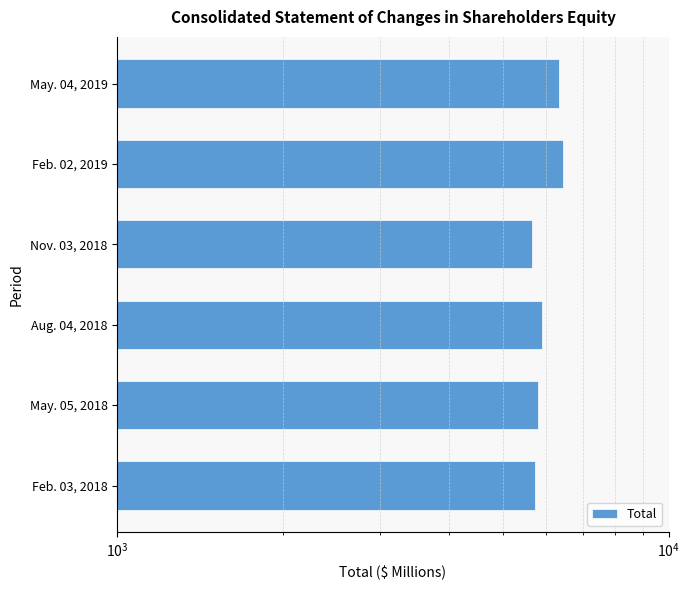

The value at May. 05, 2018 is 8858. True or false?

False